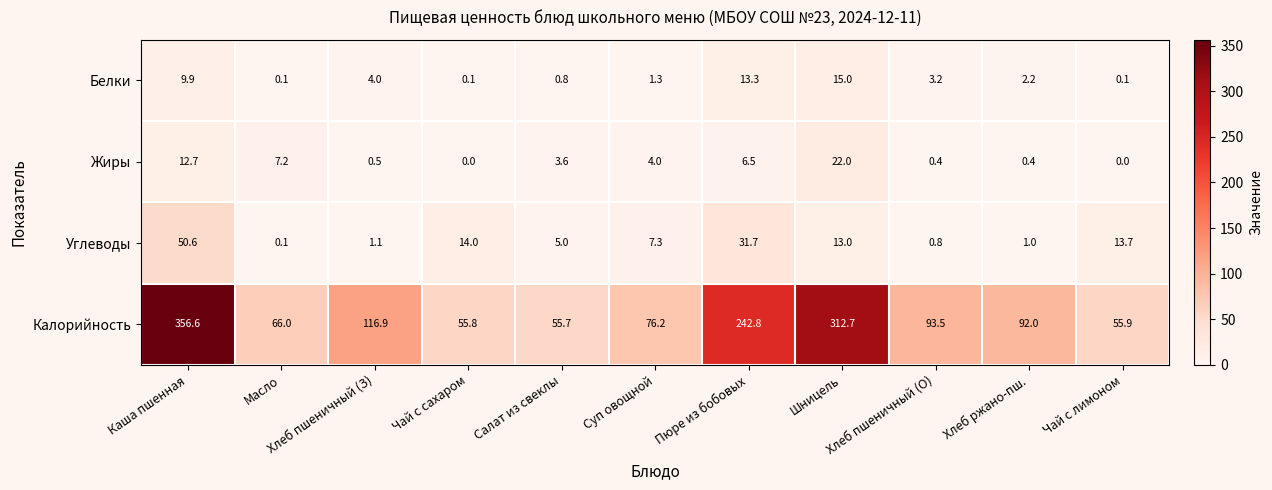

What is the difference between the maximum and minimum values in the Углеводы series?

50.5